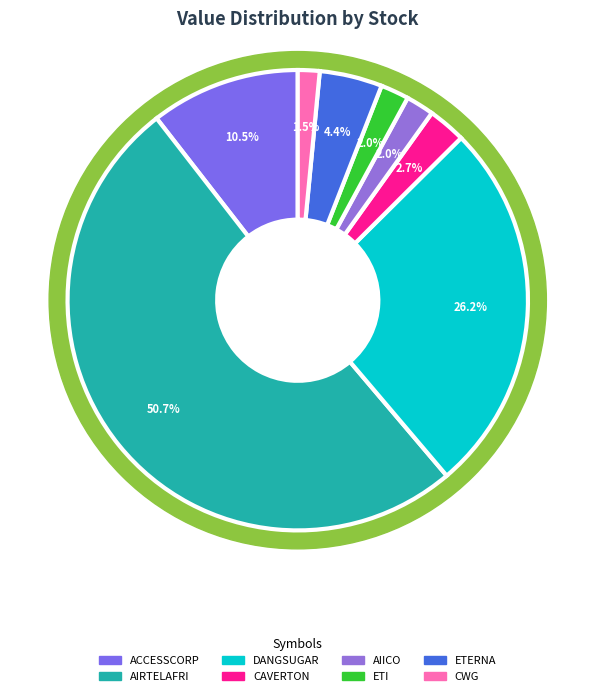

What is the smallest slice in the pie chart?

CWG